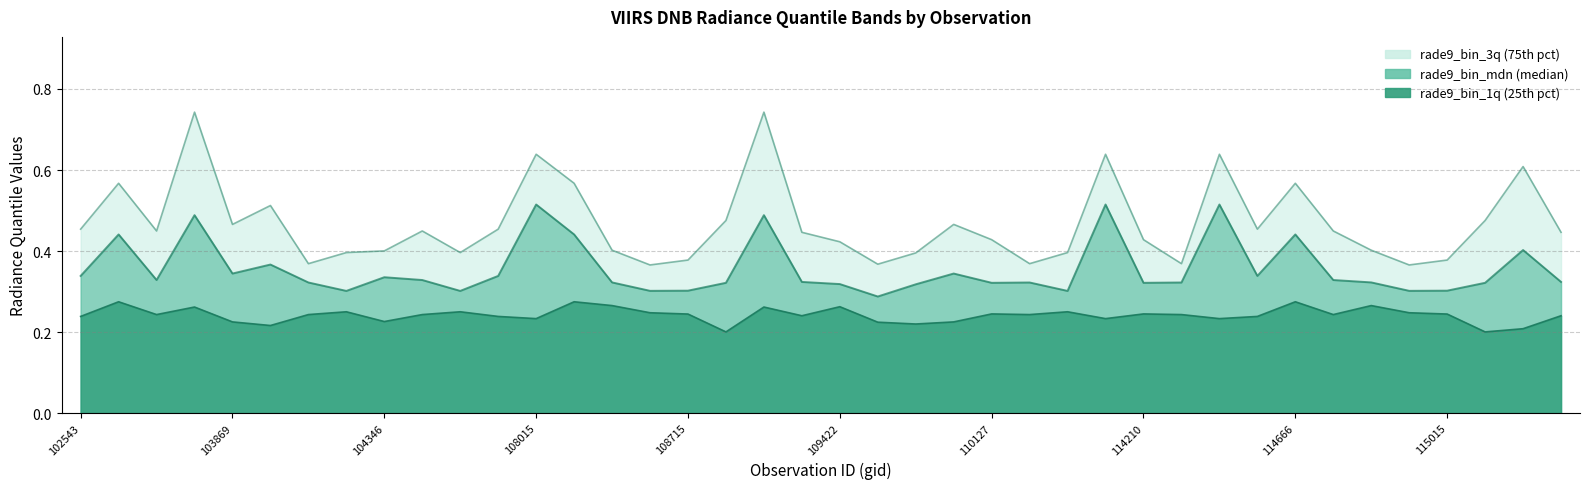

What is the spread (max minus min) of values at 102543?

0.2